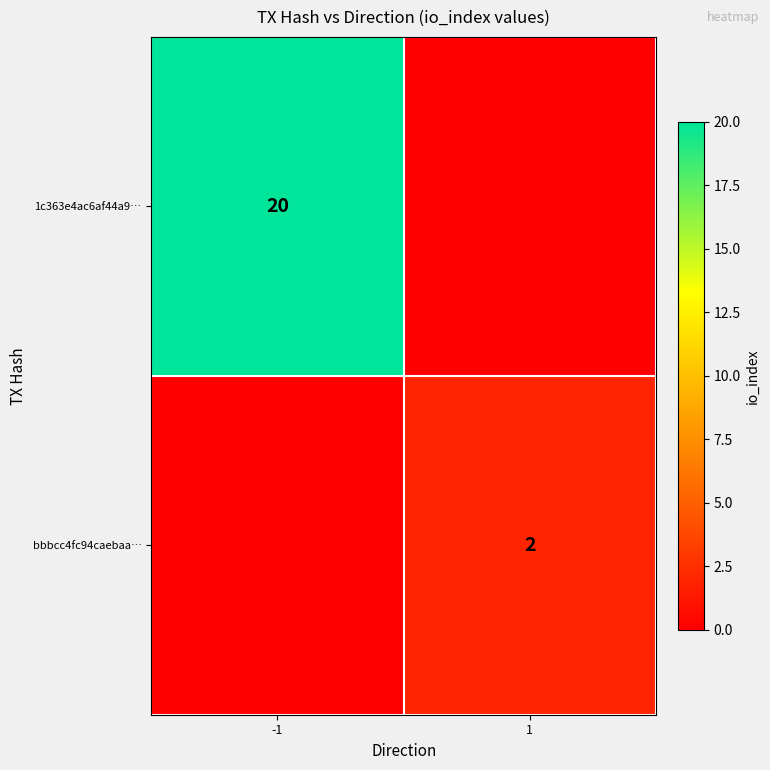

Is it true that bbbcc4fc94caebaa… equals 2 at 1?

True